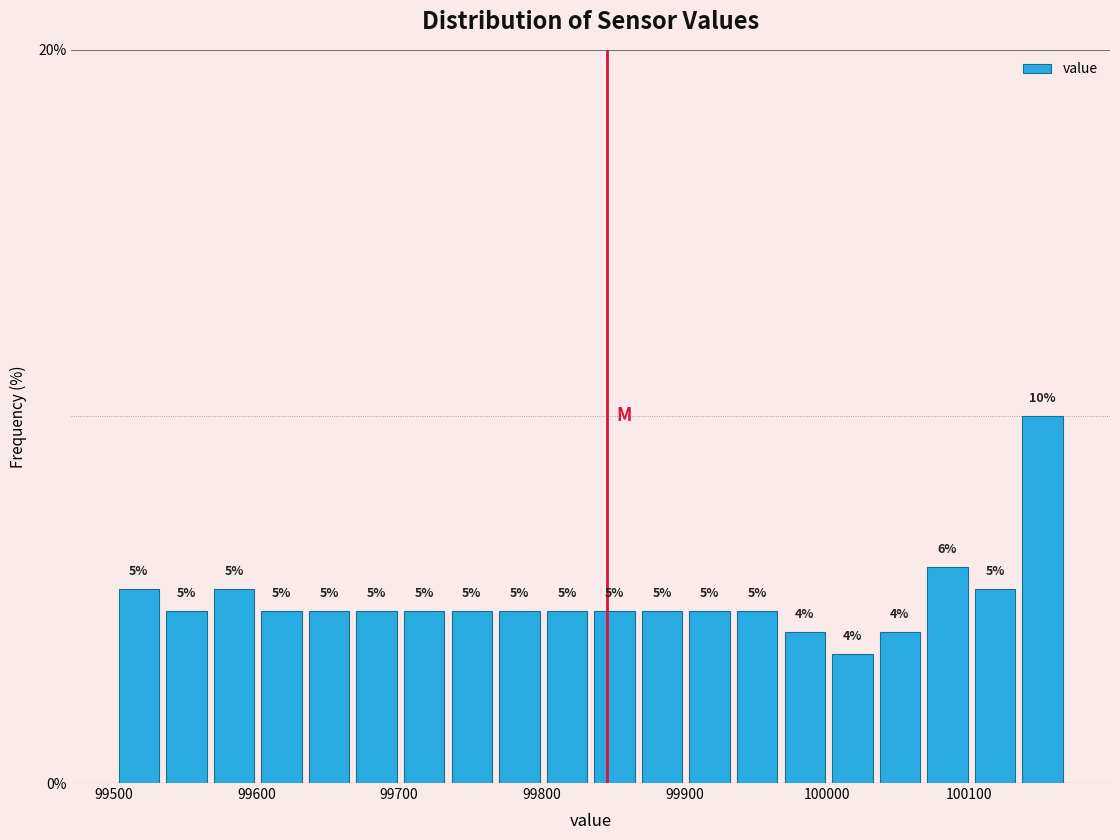

Around what value on the x-axis is the tallest bar? Give the approximate position of its centre, as read against the axis.

100150